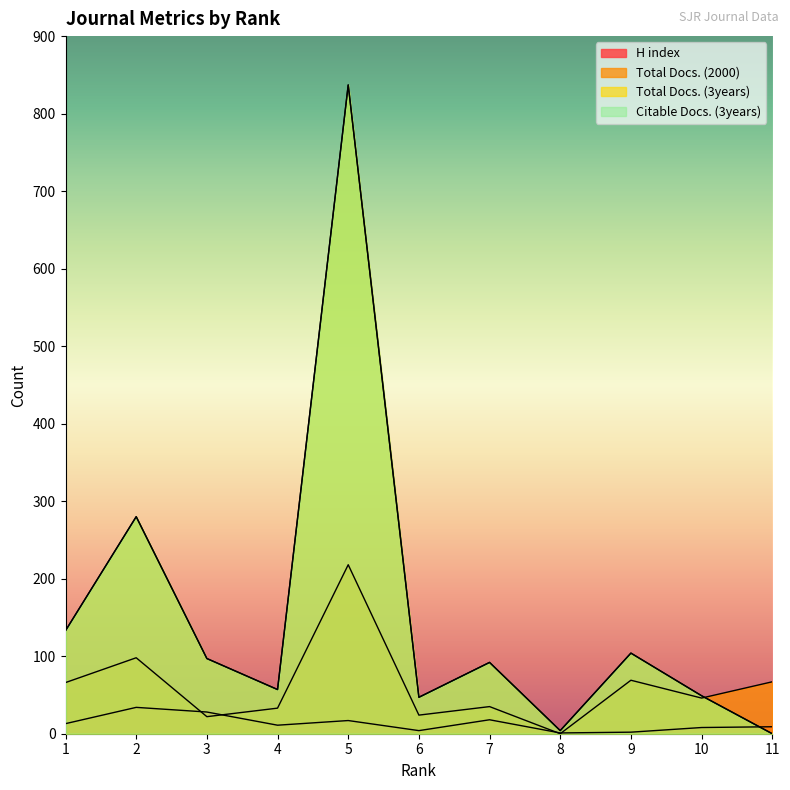

How many data points in H index are above 11?

5